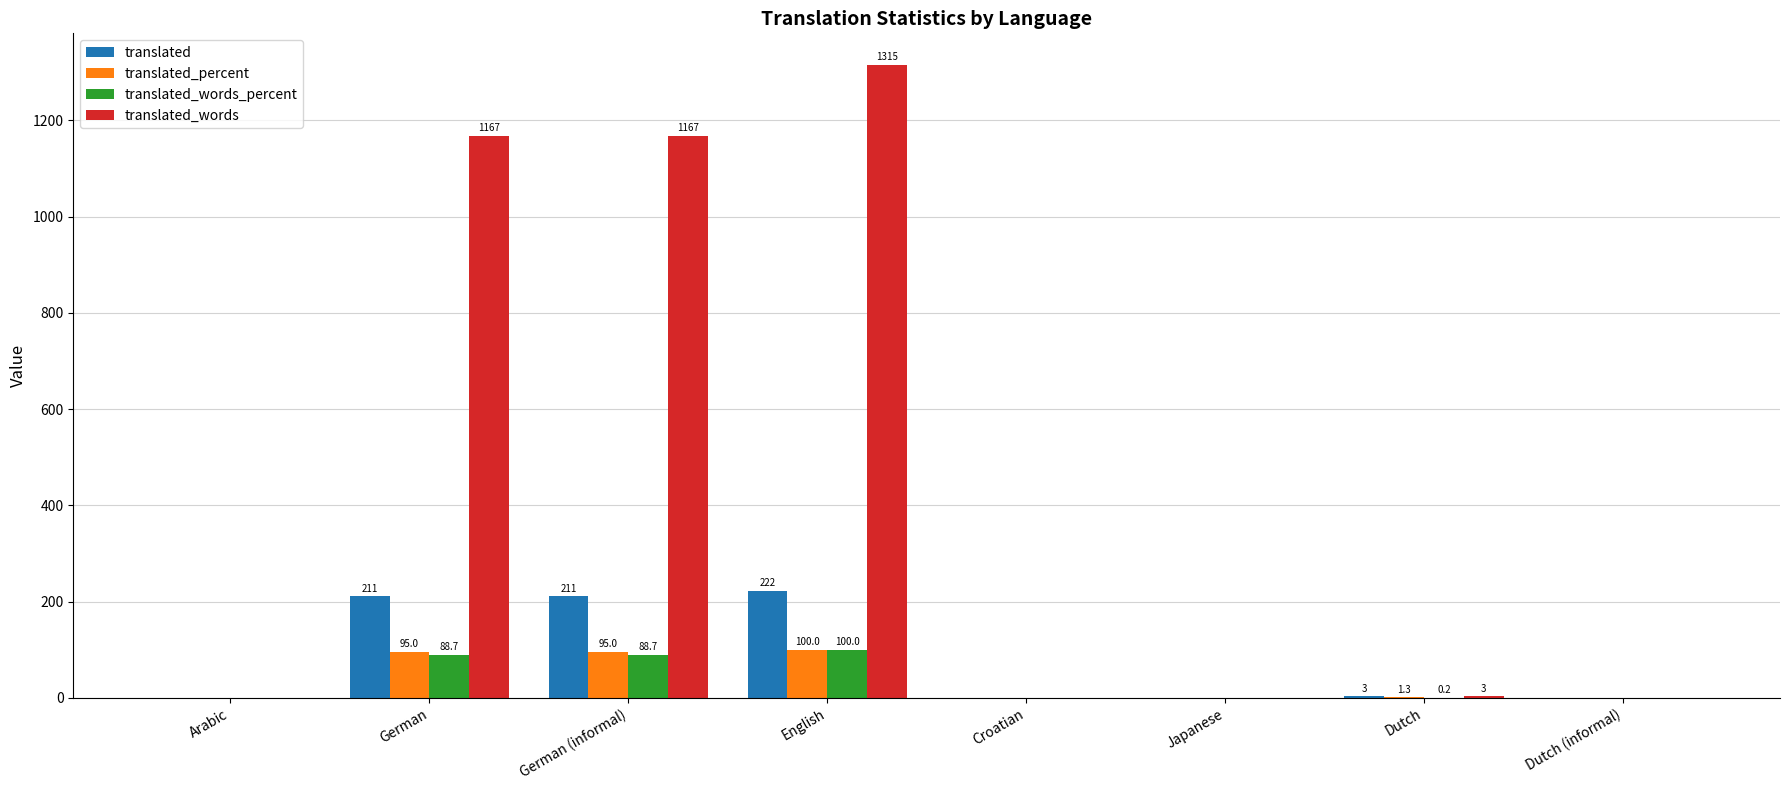

At which label does translated first exceed 3?

German